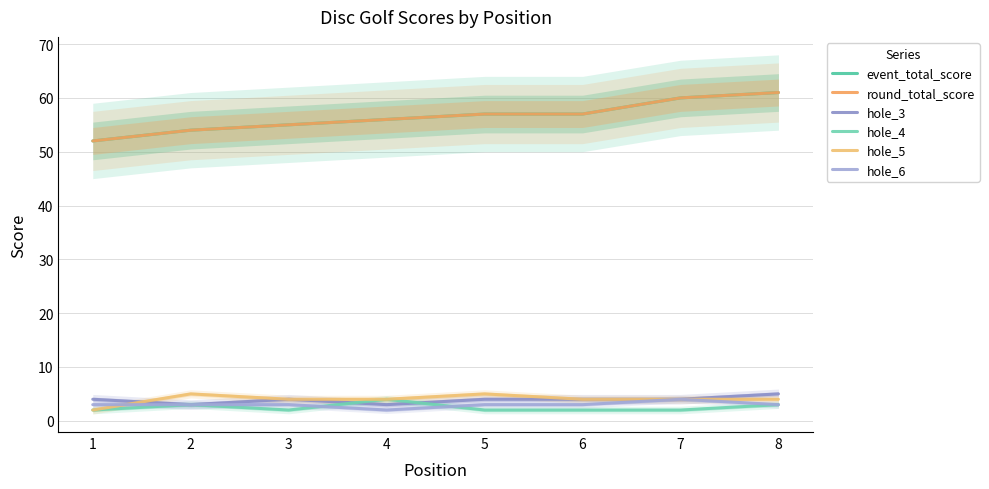

True or false: event_total_score and round_total_score intersect in this chart.

False